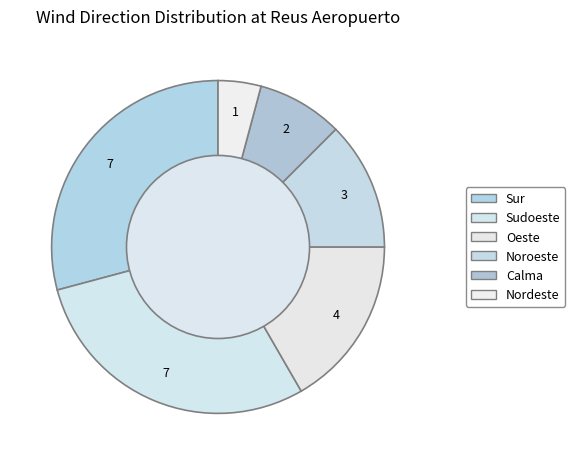

Count the number of slices in the pie.

6